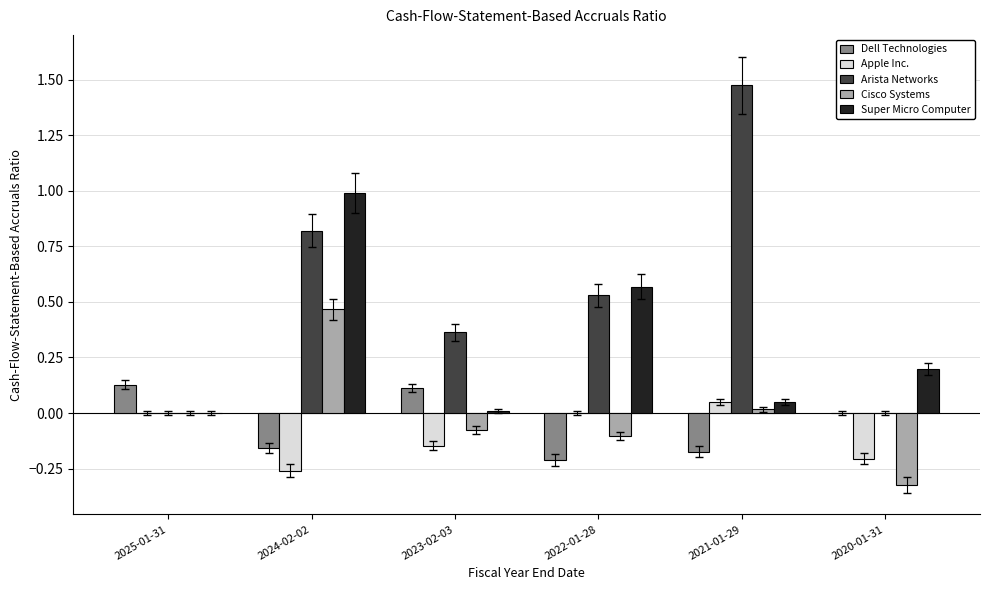

At which category is the sum across all series the highest?

2024-02-02